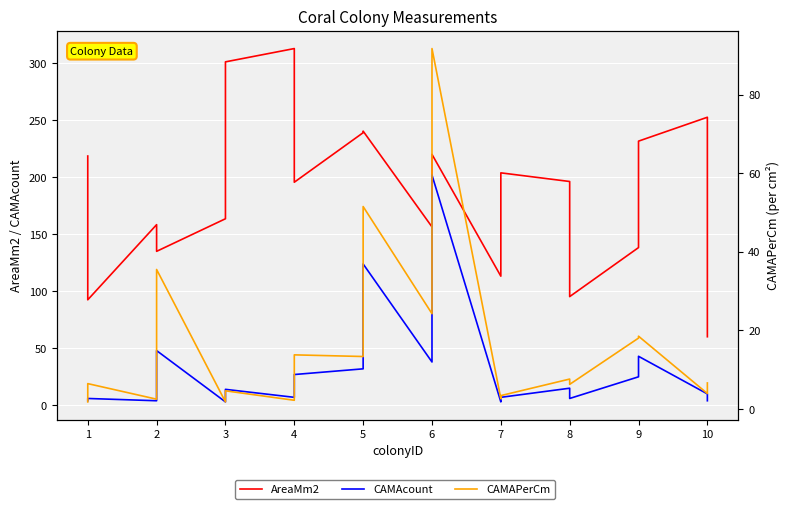

Which series changed the most between 3 and 6?

CAMAcount